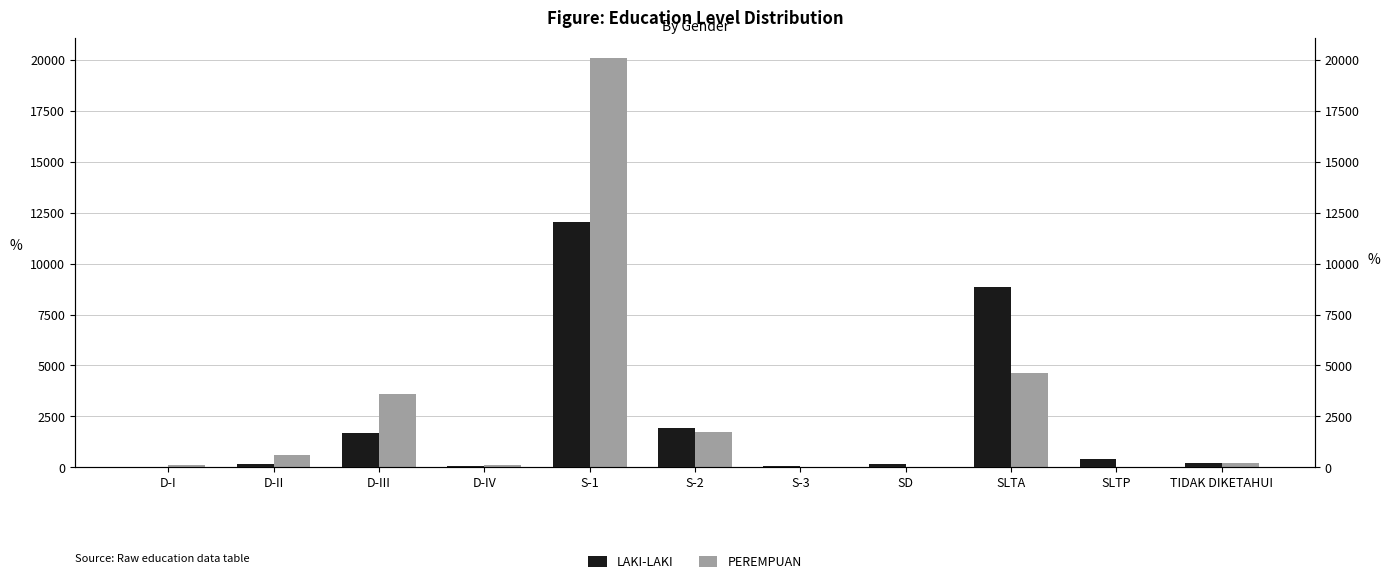

What are all the series names shown in the legend?

LAKI-LAKI, PEREMPUAN